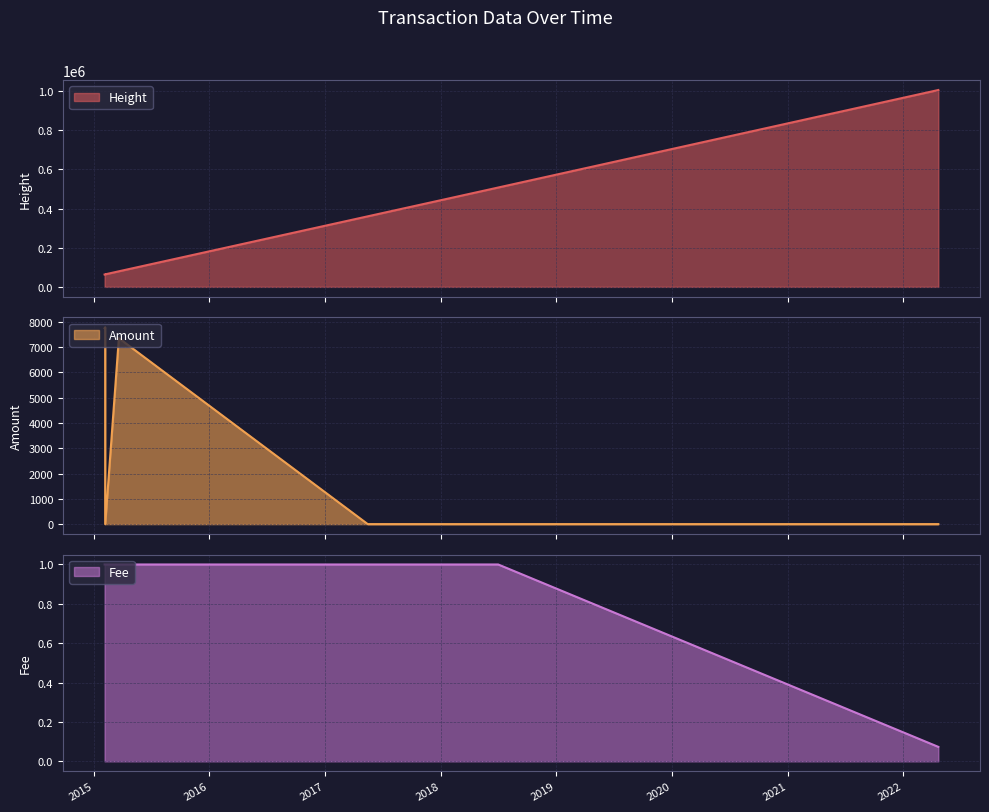

What is the value of the Fee point at the 5th from the left?

1.0